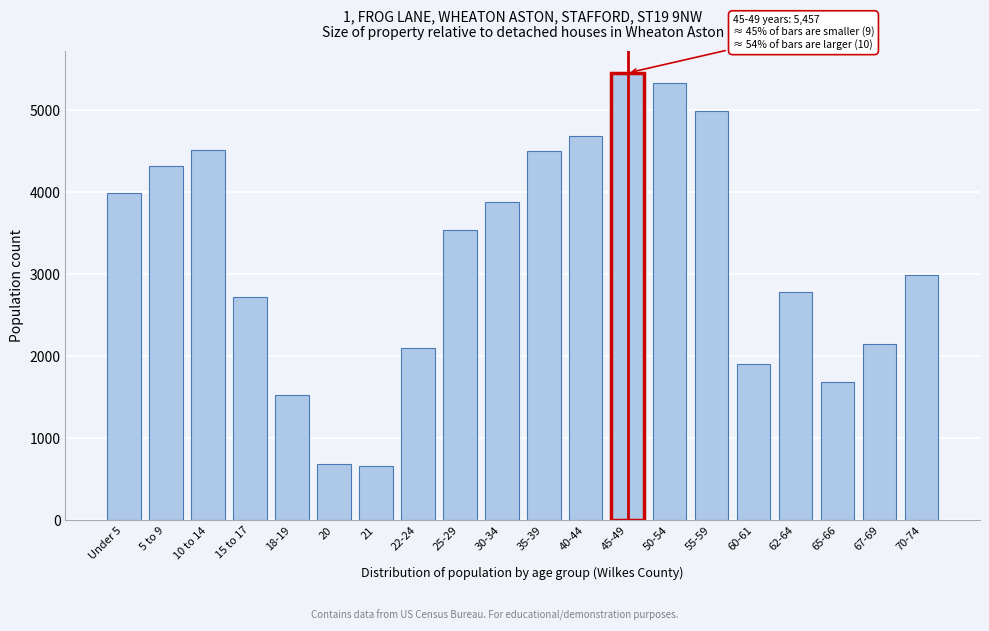

At which label is the value closest to 3054?

70-74